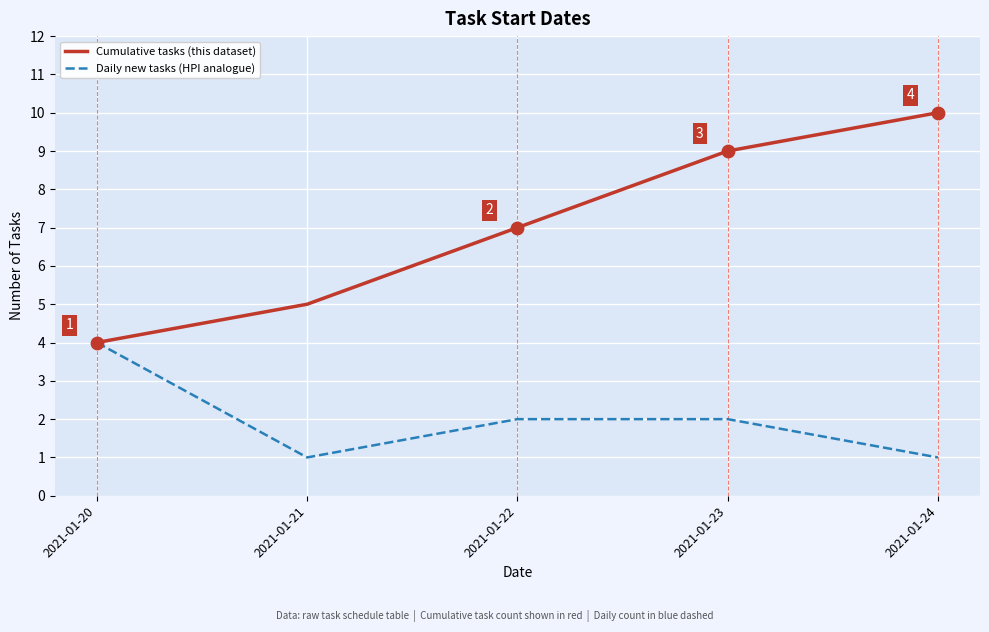

Between 2021-01-20 and 2021-01-22, which series saw the biggest shift?

Cumulative tasks (this dataset)